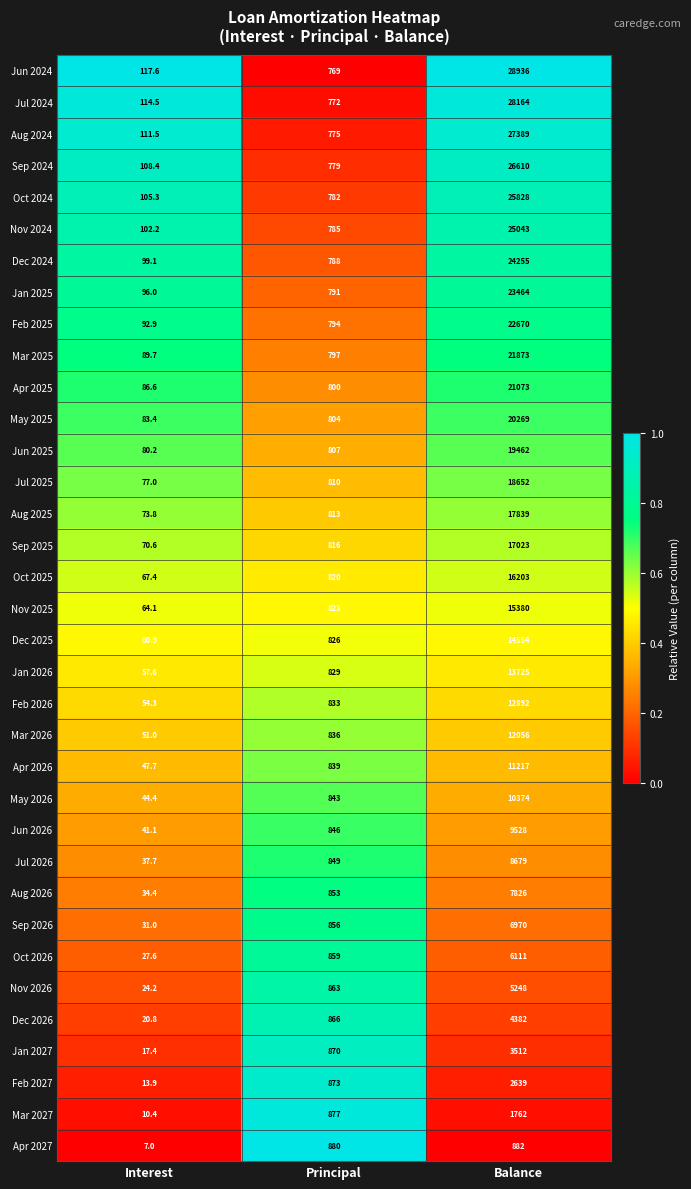

At Principal, list the series in order from smallest to largest.

Jun 2024, Jul 2024, Aug 2024, Sep 2024, Oct 2024, Nov 2024, Dec 2024, Jan 2025, Feb 2025, Mar 2025, Apr 2025, May 2025, Jun 2025, Jul 2025, Aug 2025, Sep 2025, Oct 2025, Nov 2025, Dec 2025, Jan 2026, Feb 2026, Mar 2026, Apr 2026, May 2026, Jun 2026, Jul 2026, Aug 2026, Sep 2026, Oct 2026, Nov 2026, Dec 2026, Jan 2027, Feb 2027, Mar 2027, Apr 2027